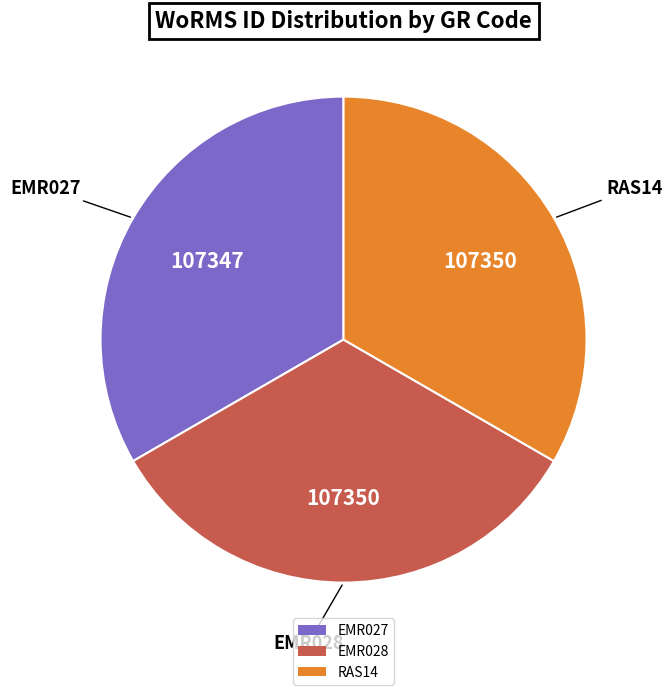

How many slices are in this pie chart?

3